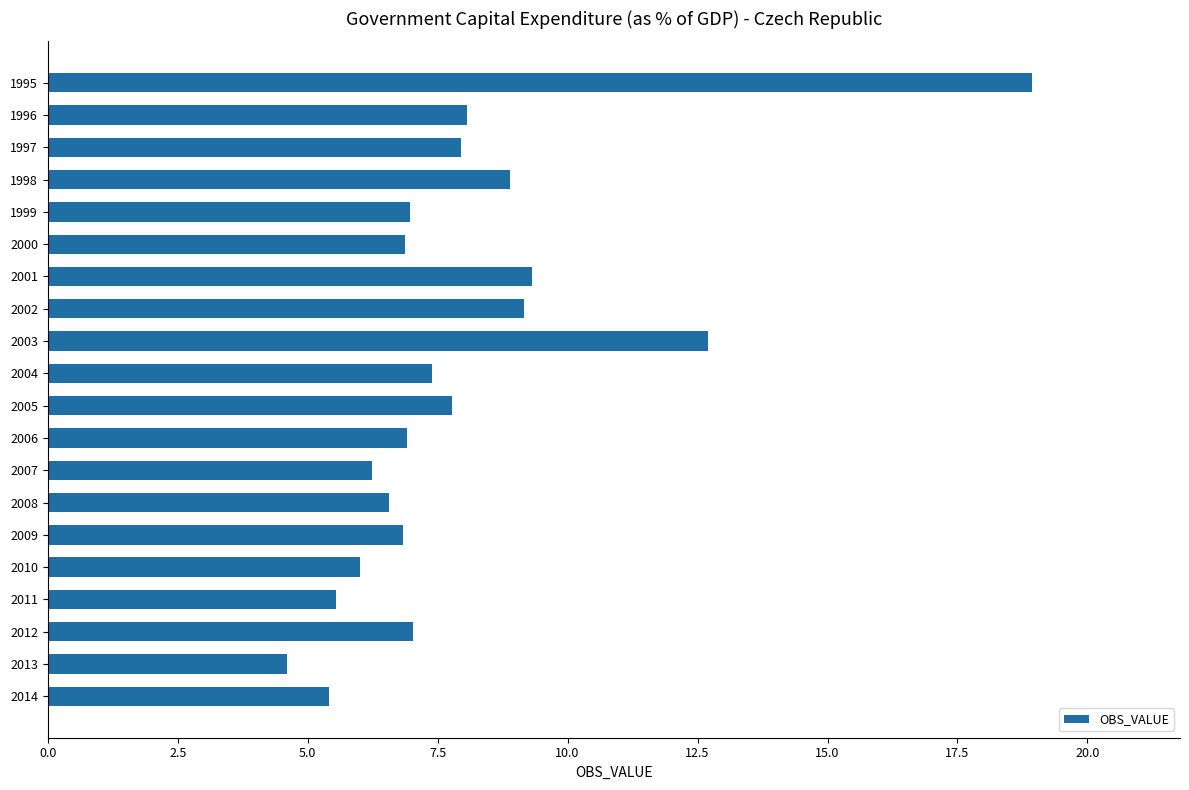

What is the change in value from 2006 to 2007?

-0.7